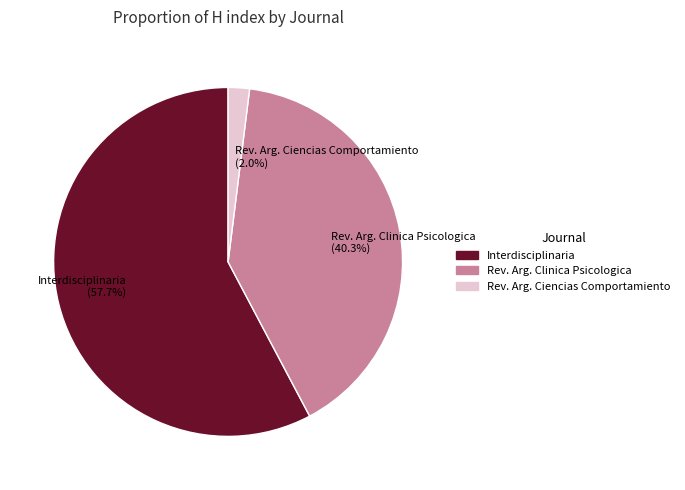

Which has a higher value, Rev. Arg. Ciencias Comportamiento (2.0%) or Interdisciplinaria (57.7%)?

Interdisciplinaria (57.7%)